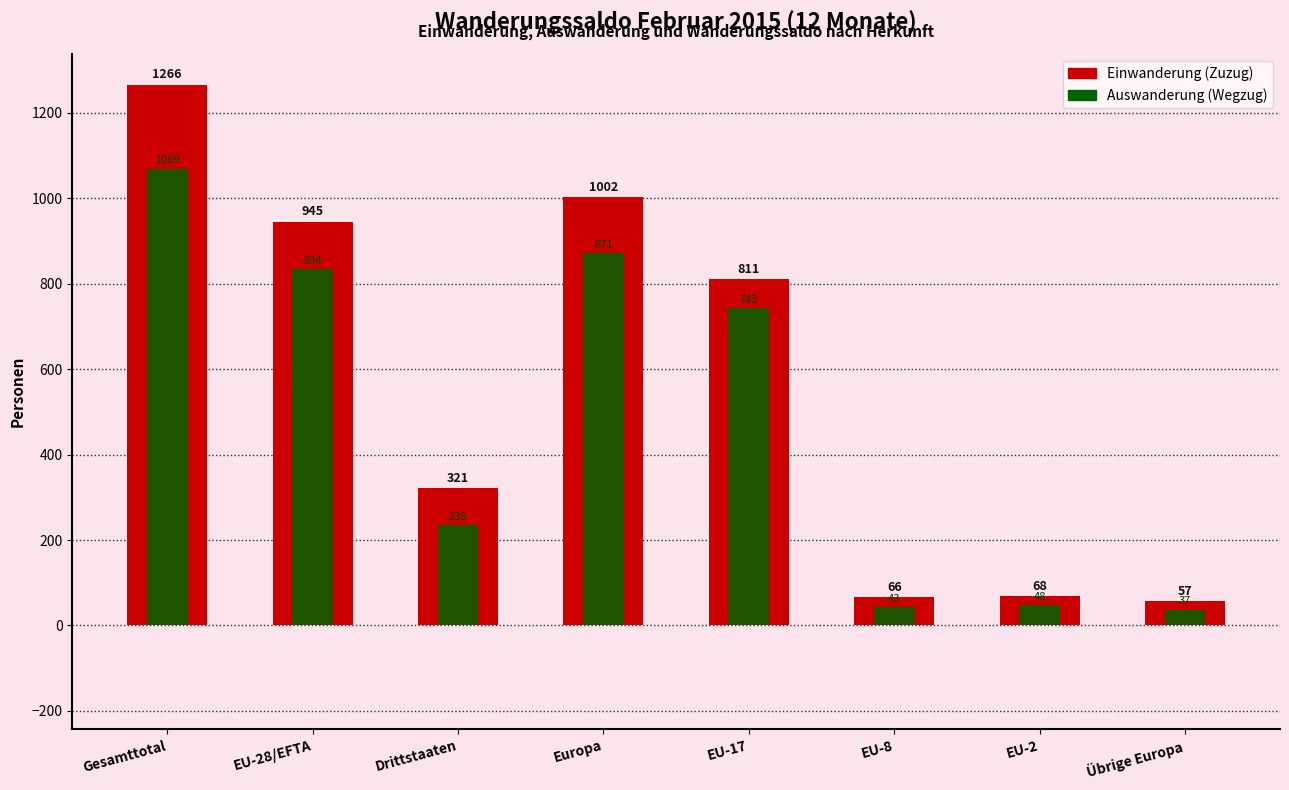

At which category is the sum across all series the highest?

Gesamttotal